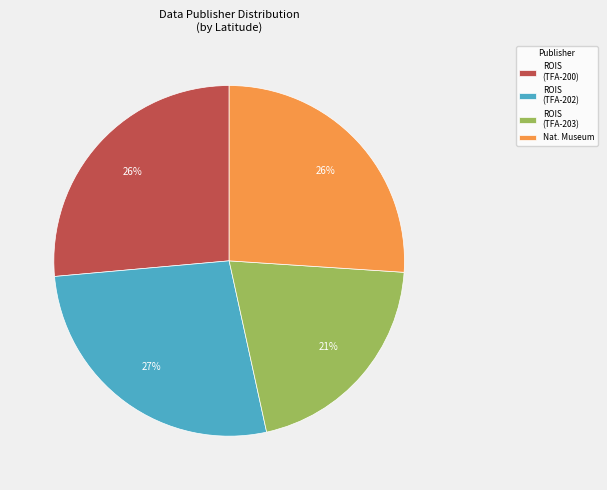

True or false: ROIS (TFA-203) accounts for 15% of the total.

False